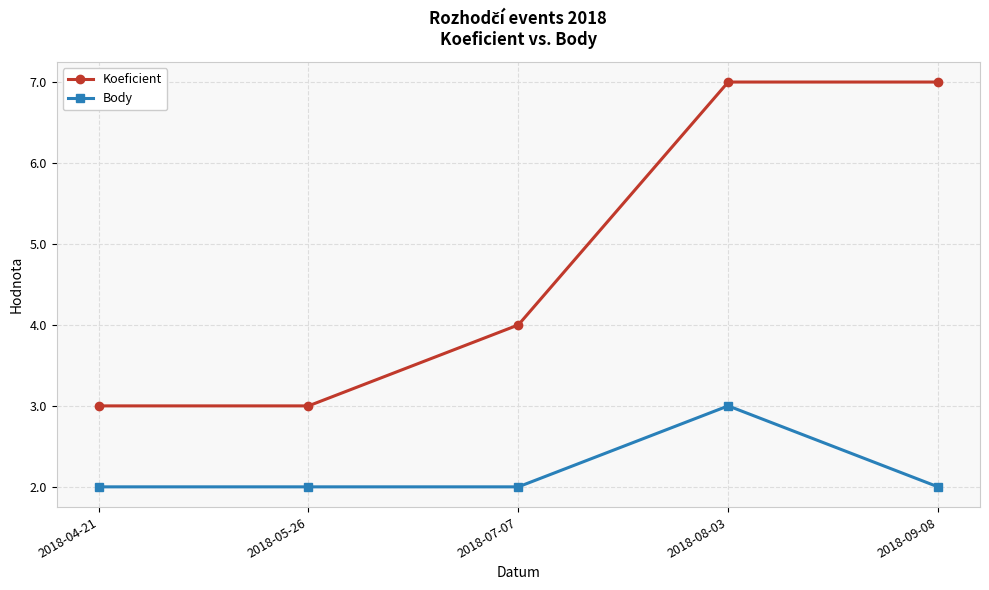

In Body, how many points are higher than both neighbors (excluding endpoints)?

1